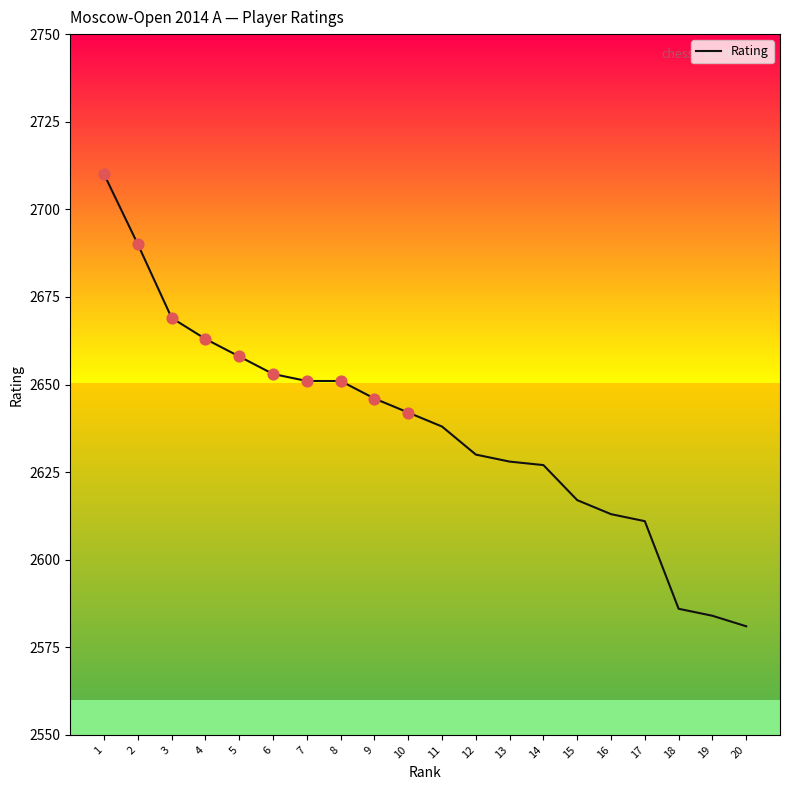

Which has a higher value, 10 or 18?

10